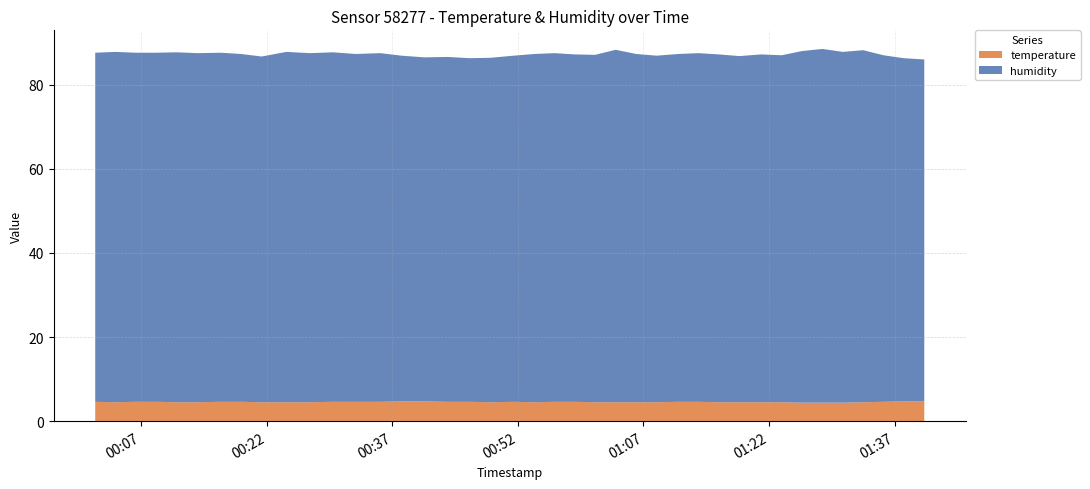

Reading left to right, list all the values displayed in this chart.

temperature: 2022-12-29T00:01:30=4.6	2022-12-29T00:03:55=4.5	2022-12-29T00:06:21=4.6	2022-12-29T00:08:47=4.6	2022-12-29T00:11:15=4.5	2022-12-29T00:13:43=4.5	2022-12-29T00:16:30=4.6	2022-12-29T00:18:56=4.6	2022-12-29T00:21:23=4.5	2022-12-29T00:24:20=4.5	2022-12-29T00:27:08=4.5	2022-12-29T00:29:53=4.6	2022-12-29T00:32:37=4.6	2022-12-29T00:35:35=4.6	2022-12-29T00:38:05=4.7	2022-12-29T00:40:50=4.7	2022-12-29T00:43:34=4.6	2022-12-29T00:46:18=4.6	2022-12-29T00:48:44=4.5	2022-12-29T00:51:30=4.6	2022-12-29T00:53:56=4.5	2022-12-29T00:56:21=4.6	2022-12-29T00:58:47=4.6	2022-12-29T01:01:13=4.5	2022-12-29T01:03:41=4.5	2022-12-29T01:06:08=4.5	2022-12-29T01:08:35=4.5	2022-12-29T01:11:08=4.6	2022-12-29T01:13:35=4.6	2022-12-29T01:16:01=4.5	2022-12-29T01:18:27=4.5	2022-12-29T01:21:04=4.5	2022-12-29T01:23:31=4.5	2022-12-29T01:25:57=4.4	2022-12-29T01:28:23=4.4	2022-12-29T01:30:49=4.4	2022-12-29T01:33:15=4.5	2022-12-29T01:35:40=4.6	2022-12-29T01:38:06=4.7	2022-12-29T01:40:33=4.7
humidity: 2022-12-29T00:01:30=83.0	2022-12-29T00:03:55=83.3	2022-12-29T00:06:21=83.0	2022-12-29T00:08:47=83.0	2022-12-29T00:11:15=83.2	2022-12-29T00:13:43=83.0	2022-12-29T00:16:30=83.0	2022-12-29T00:18:56=82.7	2022-12-29T00:21:23=82.2	2022-12-29T00:24:20=83.3	2022-12-29T00:27:08=83.0	2022-12-29T00:29:53=83.1	2022-12-29T00:32:37=82.7	2022-12-29T00:35:35=82.9	2022-12-29T00:38:05=82.2	2022-12-29T00:40:50=81.8	2022-12-29T00:43:34=82.0	2022-12-29T00:46:18=81.7	2022-12-29T00:48:44=81.9	2022-12-29T00:51:30=82.3	2022-12-29T00:53:56=82.8	2022-12-29T00:56:21=82.9	2022-12-29T00:58:47=82.6	2022-12-29T01:01:13=82.6	2022-12-29T01:03:41=83.8	2022-12-29T01:06:08=82.8	2022-12-29T01:08:35=82.4	2022-12-29T01:11:08=82.7	2022-12-29T01:13:35=82.9	2022-12-29T01:16:01=82.7	2022-12-29T01:18:27=82.3	2022-12-29T01:21:04=82.7	2022-12-29T01:23:31=82.5	2022-12-29T01:25:57=83.6	2022-12-29T01:28:23=84.1	2022-12-29T01:30:49=83.4	2022-12-29T01:33:15=83.7	2022-12-29T01:35:40=82.4	2022-12-29T01:38:06=81.6	2022-12-29T01:40:33=81.3